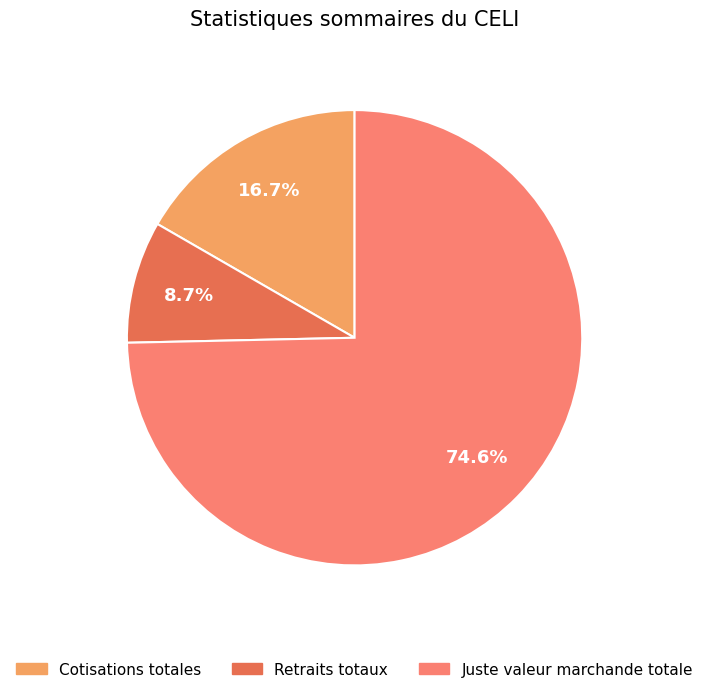

How many slices are in this pie chart?

3